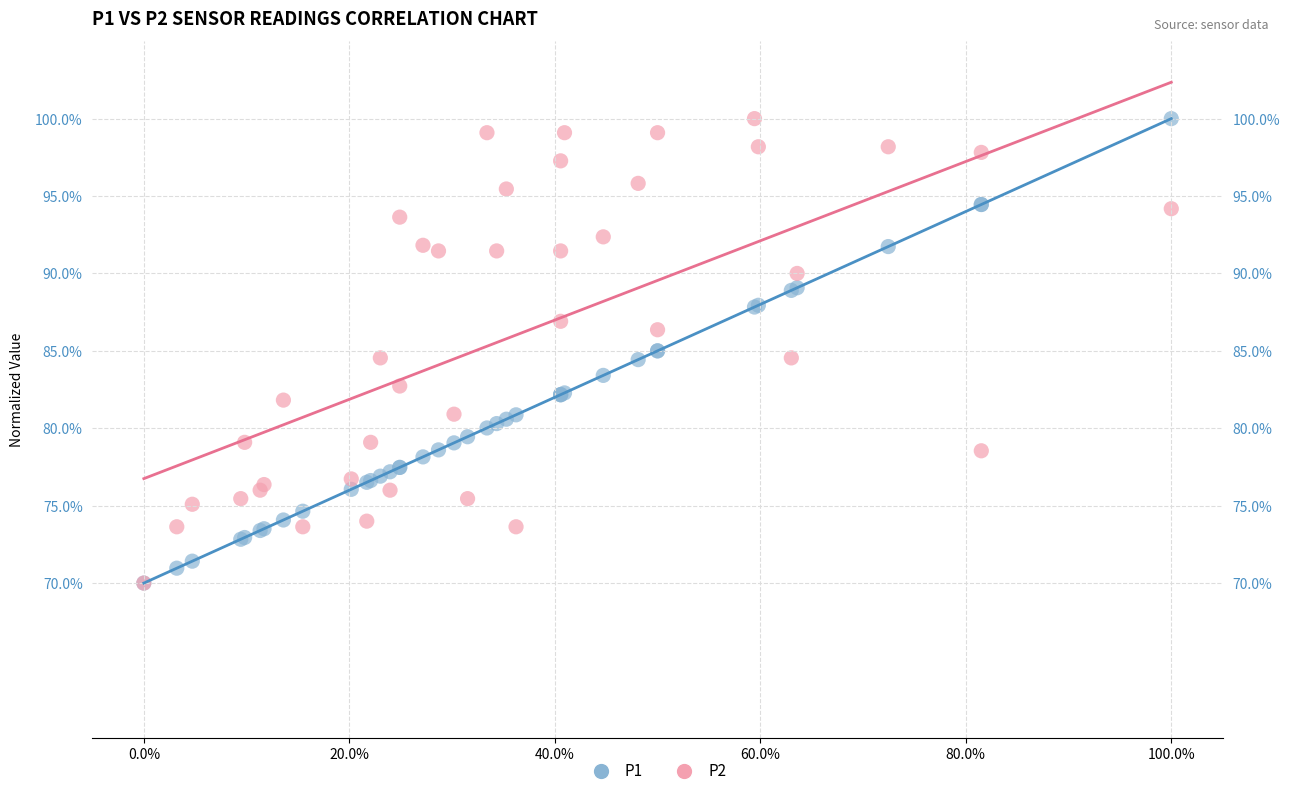

What are all the series names shown in the legend?

P1, P2